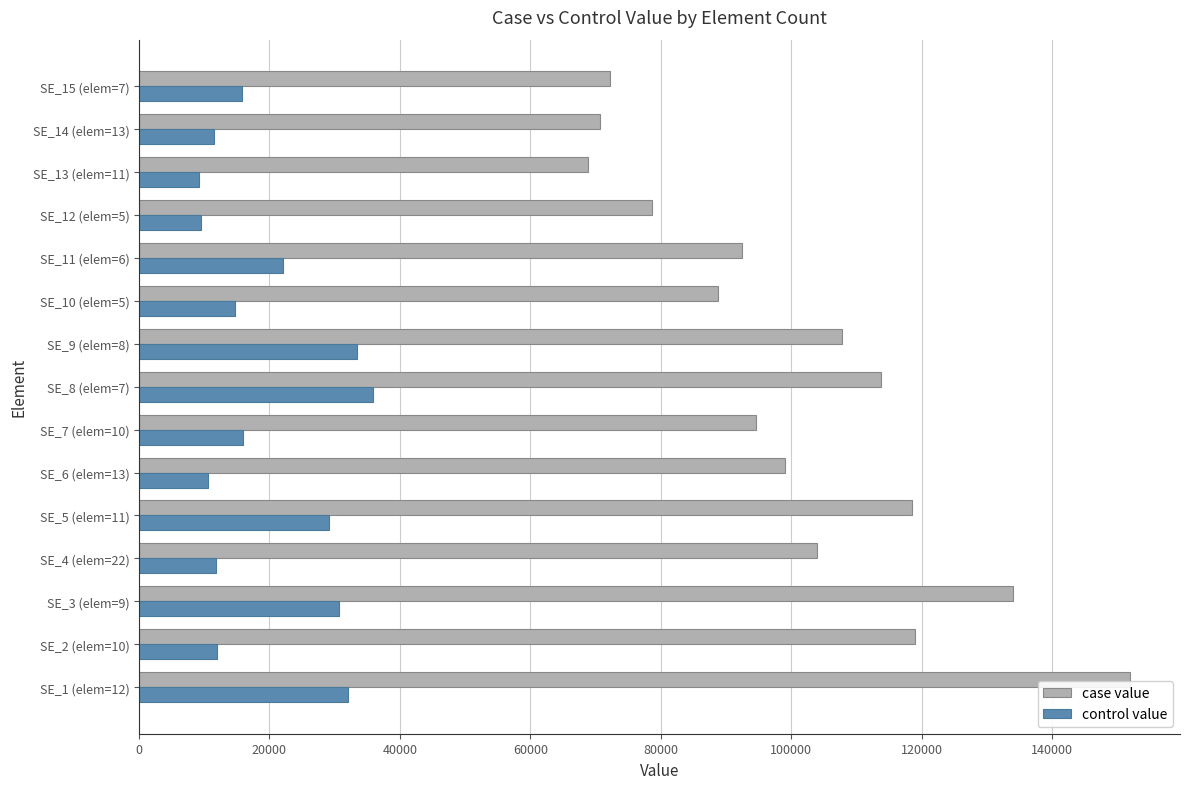

List the series in order of their overall mean, lowest first.

control value, case value